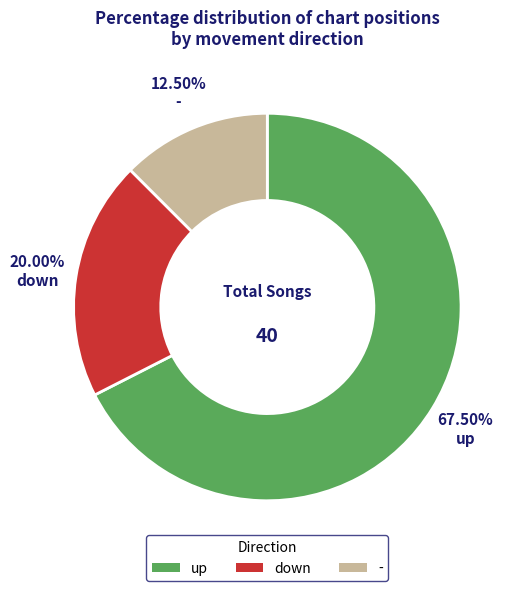

Between - and up, which is larger?

up